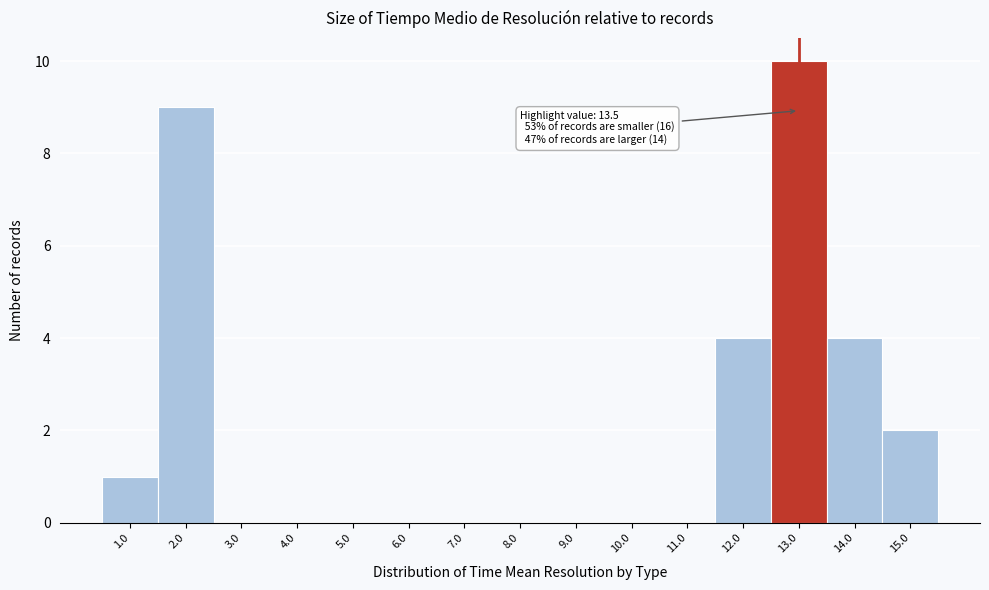

Reading left to right, transcribe all the data shown in this chart.

1.0=1	2.0=9	3.0=0	4.0=0	5.0=0	6.0=0	7.0=0	8.0=0	9.0=0	10.0=0	11.0=0	12.0=4	13.0=10	14.0=4	15.0=2